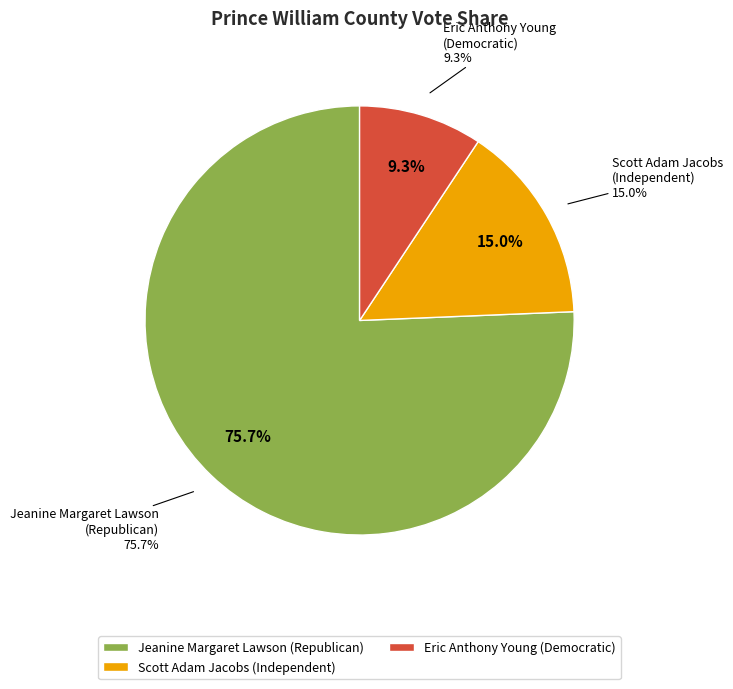

Count the number of slices in the pie.

4